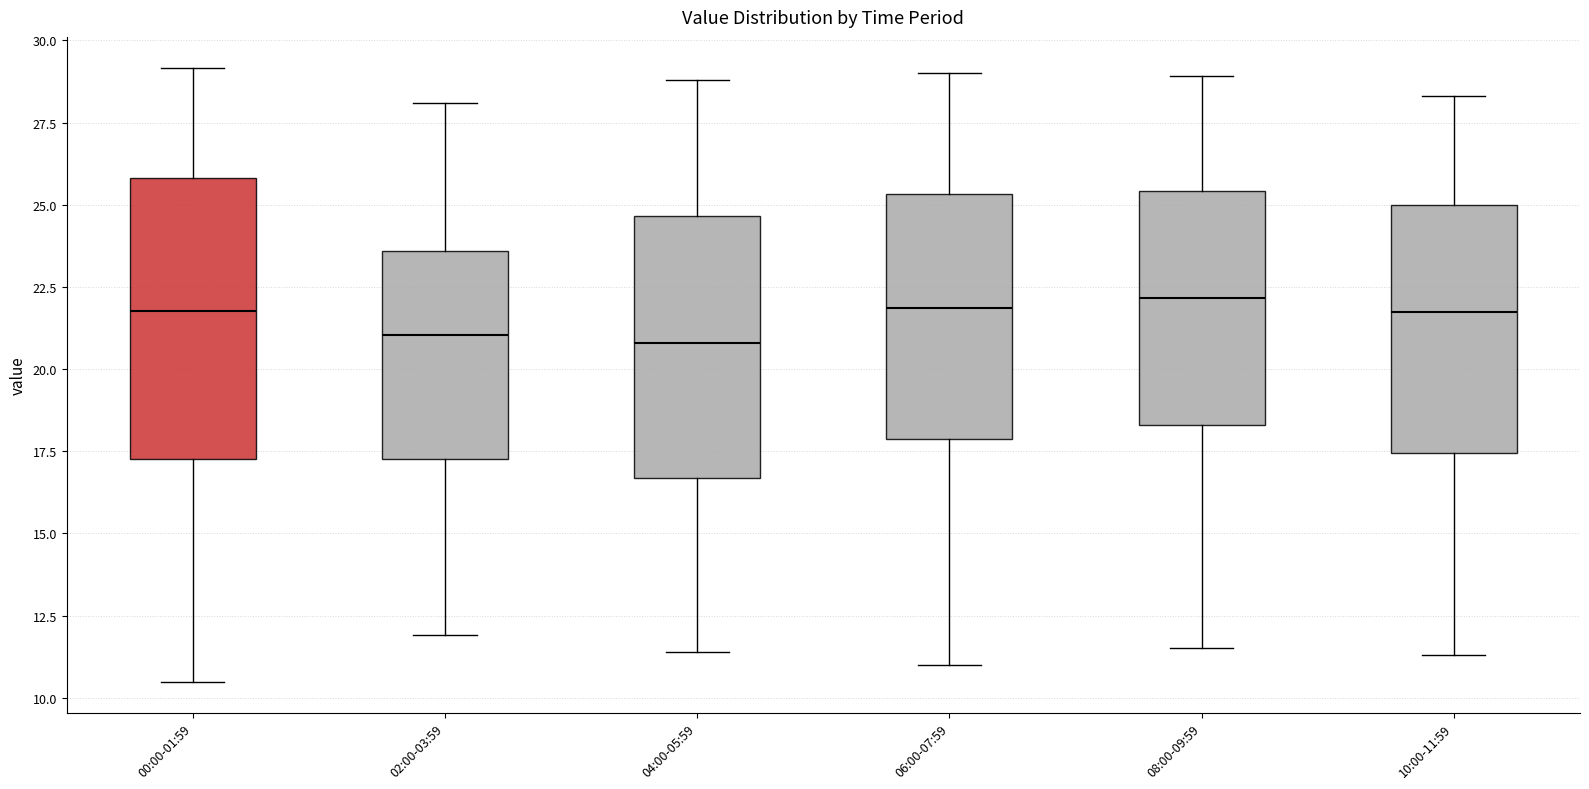

Where is the upper edge of the box for 10:00-11:59 on the y-axis? The values are not printed on the chart, so give them approximately, as read against the axis.

25.0